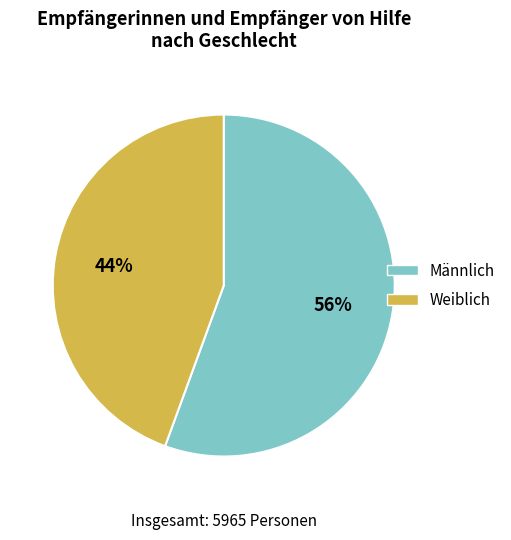

Is there a majority slice in this chart?

Yes